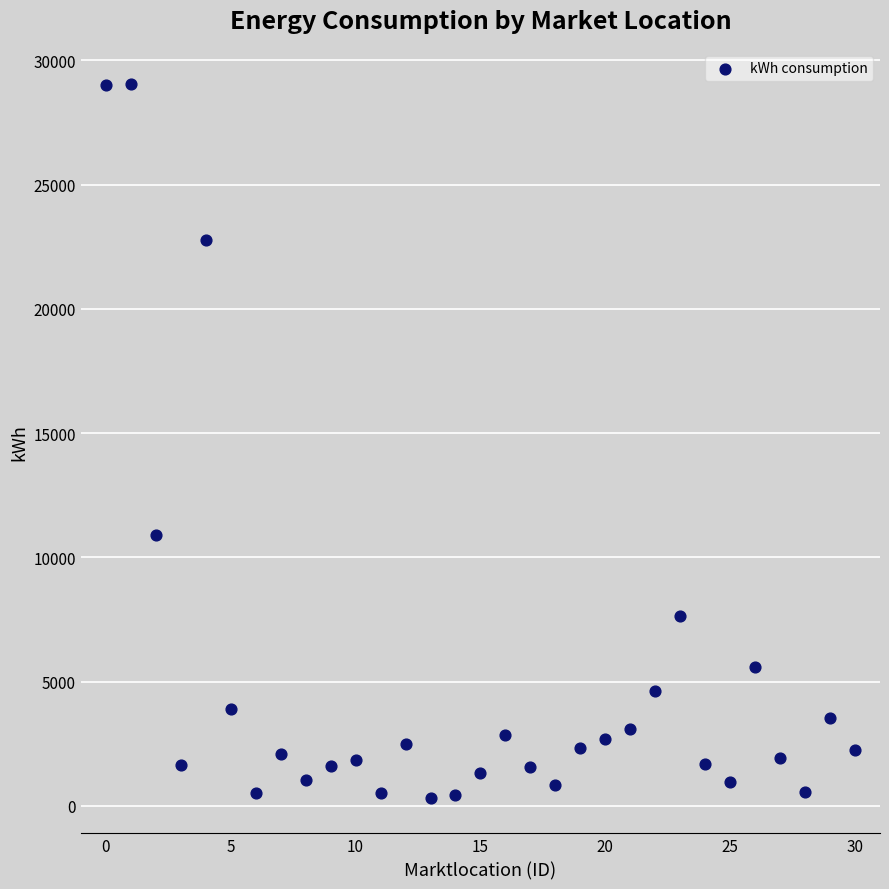

What is the range of Y values (max minus min)?

28696